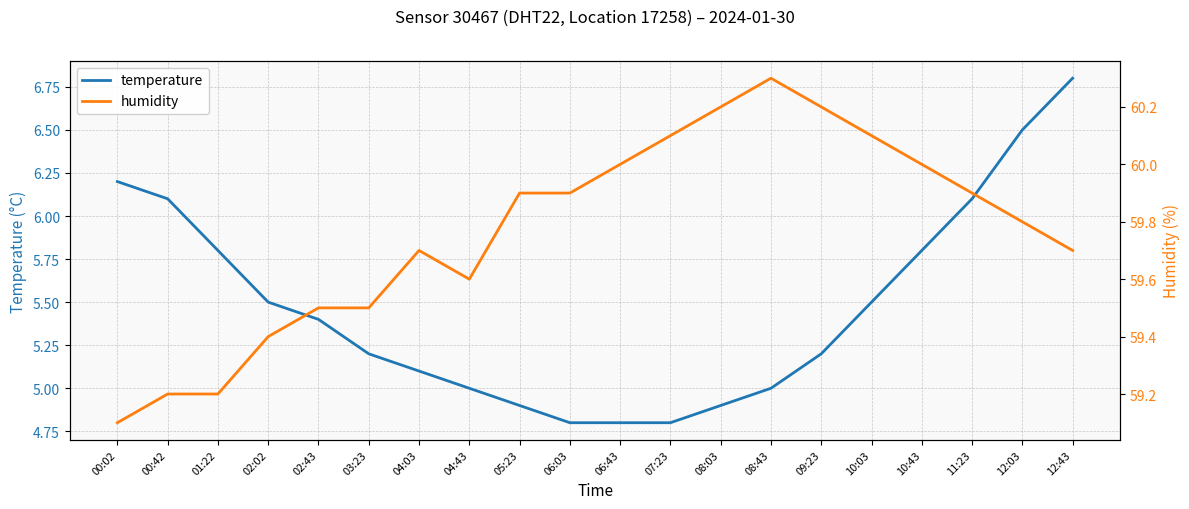

How many values in the temperature series are below 5?

5